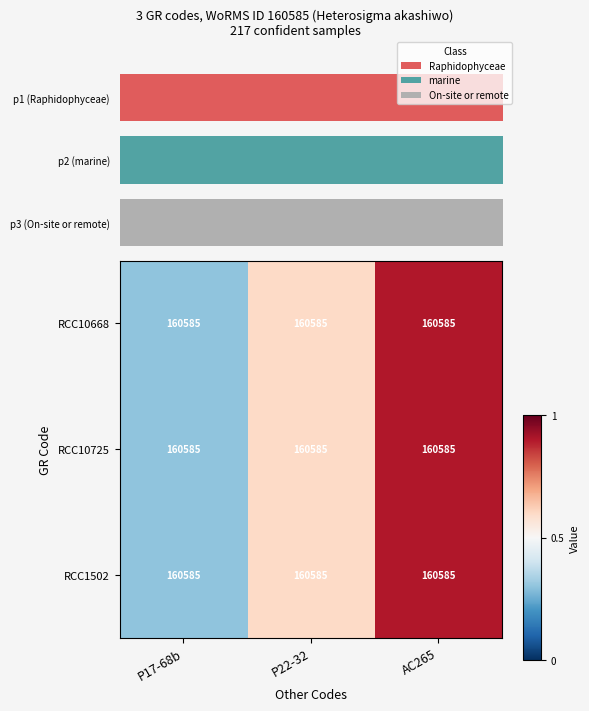

List the labels in order of RCC10725 value, largest first.

AC265, P22-32, P17-68b